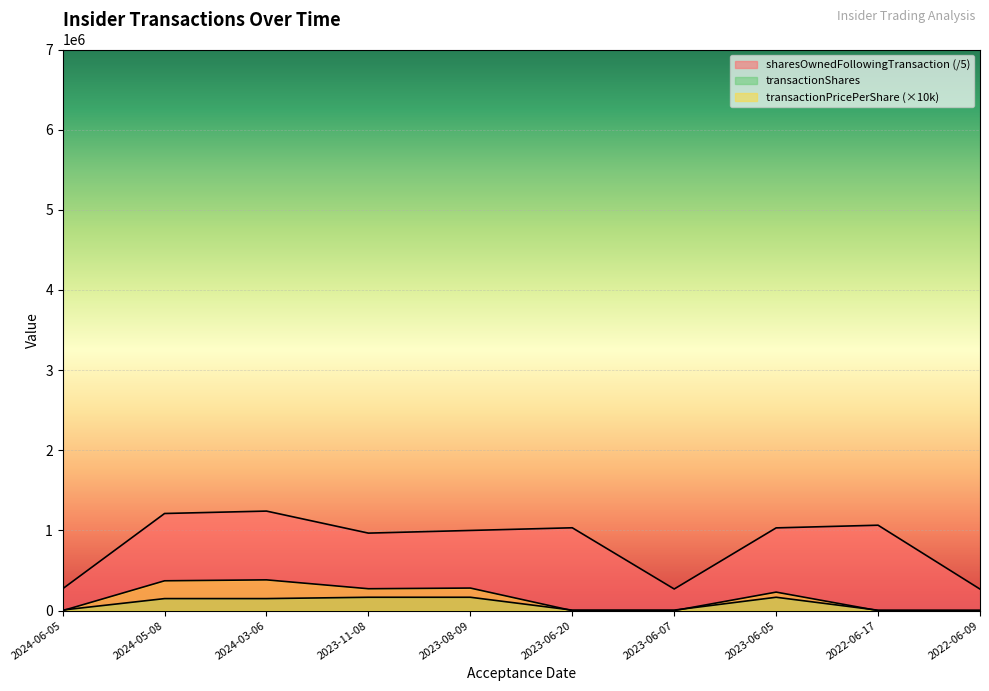

Between which two adjacent categories do transactionShares and transactionPricePerShare first intersect?

2024-06-05 and 2024-05-08